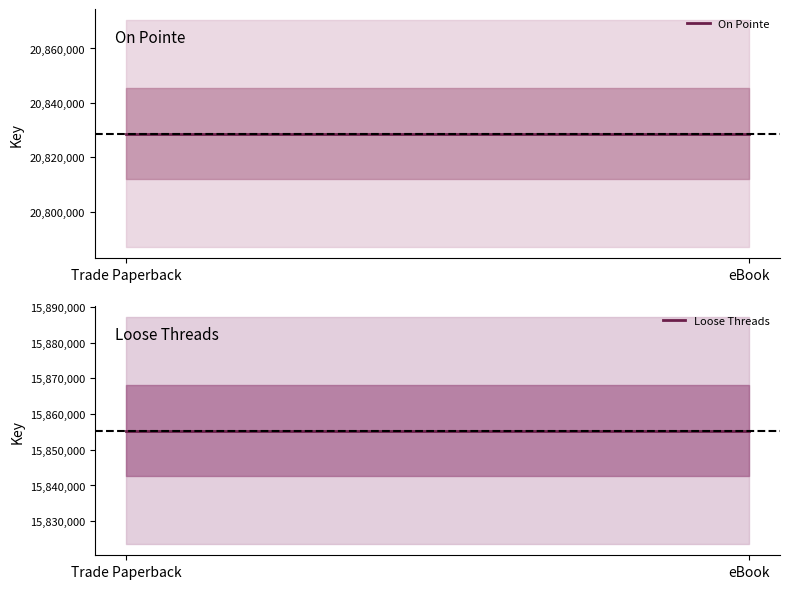

Is the value of Loose Threads at eBook greater than the value of On Pointe at eBook?

No